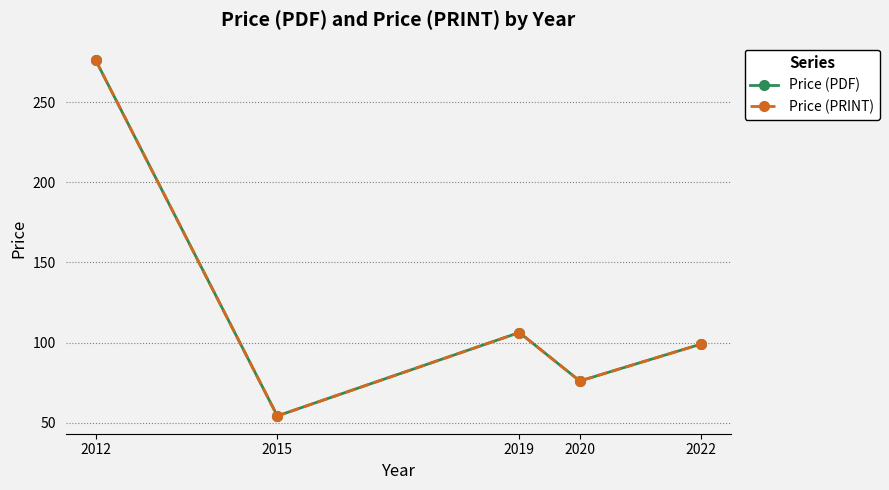

Does the chart have visible grid lines?

Yes